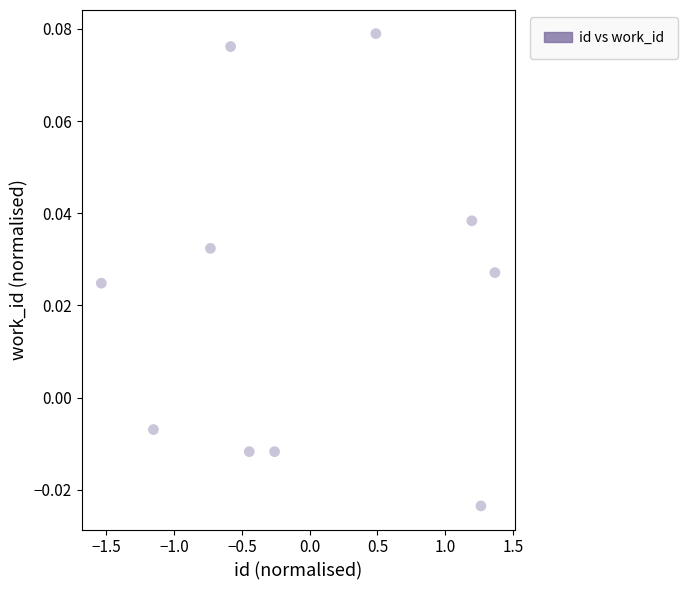

What is the range of X values (max minus min)?

2.9